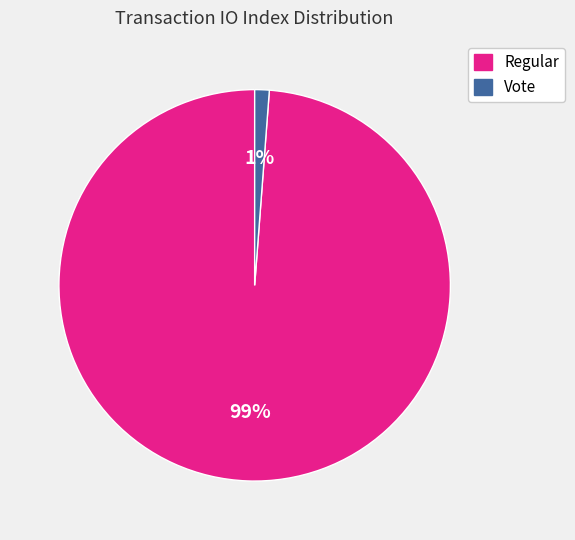

Is there any slice that represents more than half of the pie?

Yes